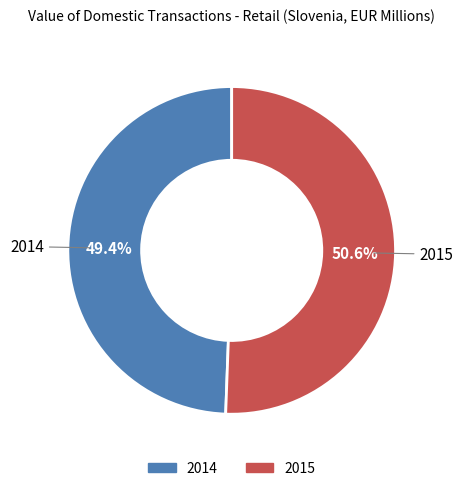

True or false: 2015 accounts for 44% of the total.

False